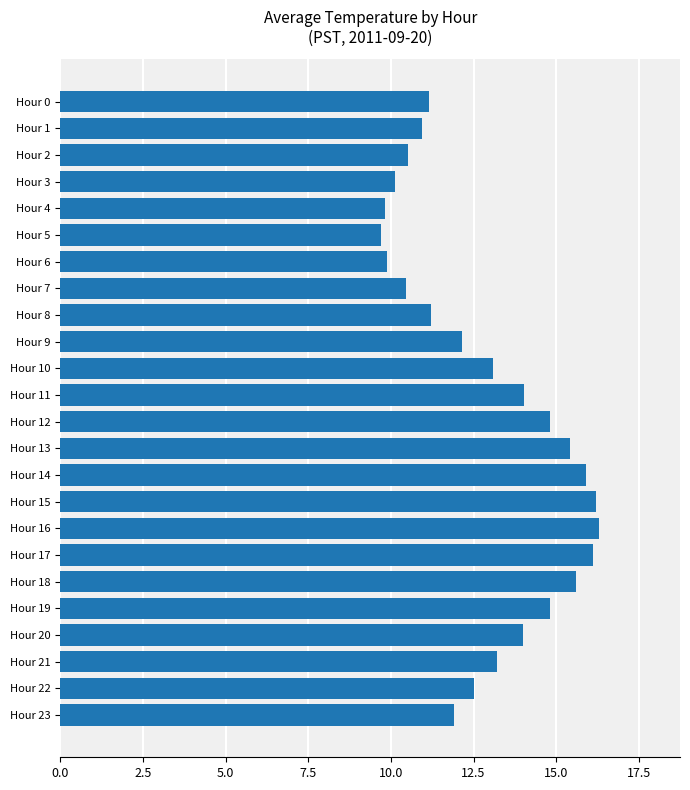

True or false: the data shows 24.6 at Hour 14.

False